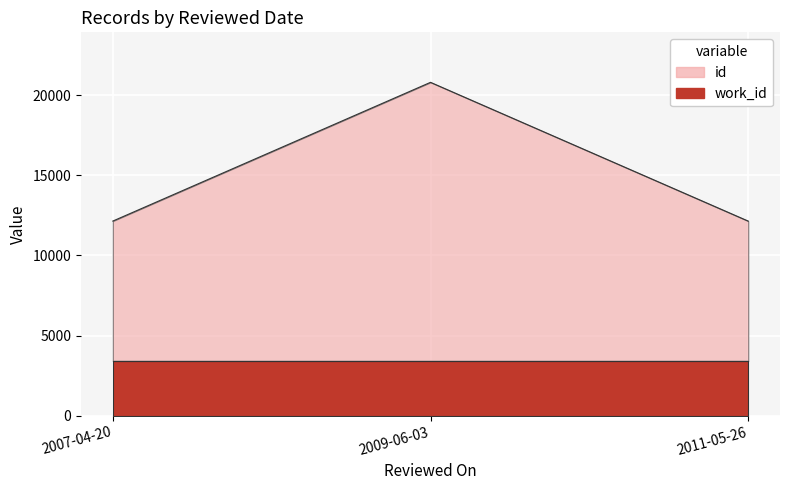

Between 2007-04-20 and 2009-06-03, which is larger?

2009-06-03